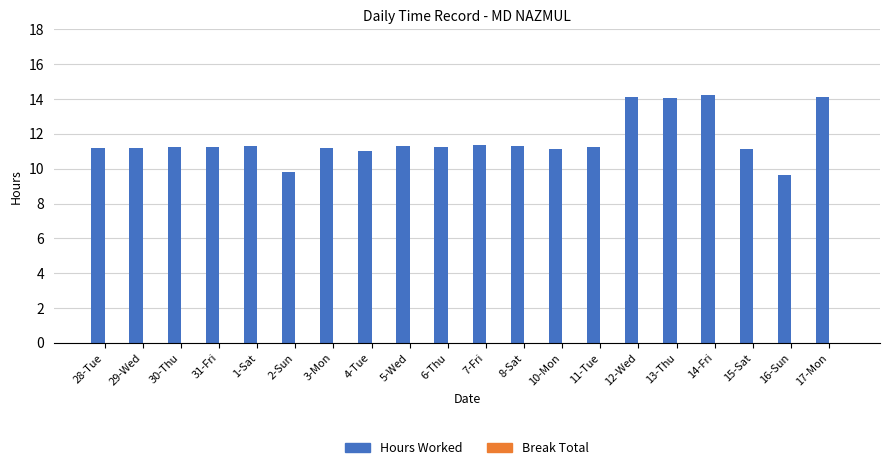

What position from the right is 4-Tue?

13